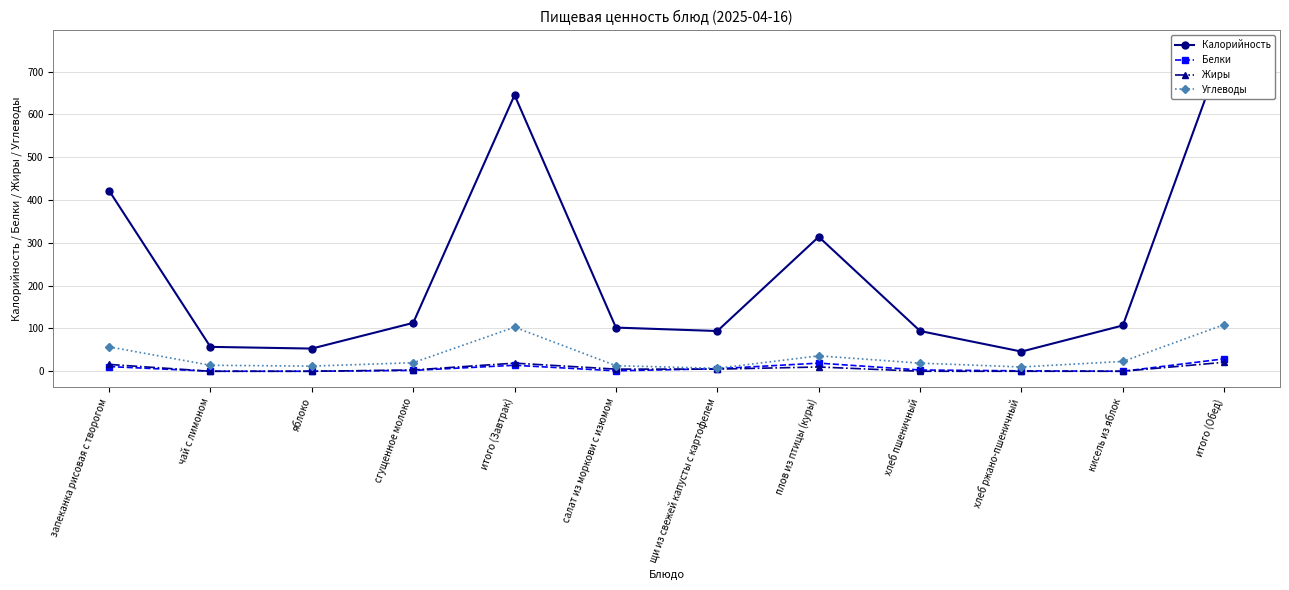

True or false: Углеводы and Белки cross at least once.

False